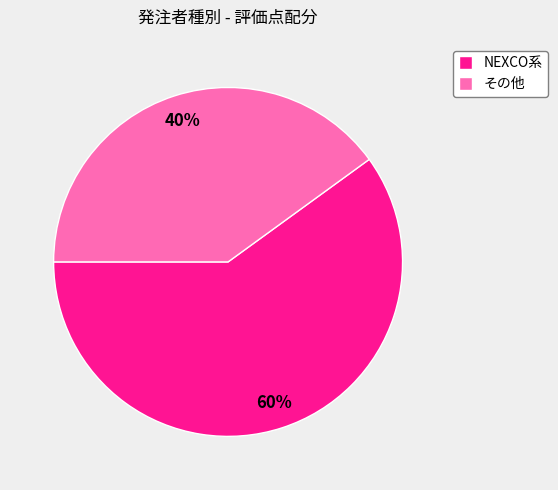

What is the ratio of the value at NEXCO系 to the value at その他?

1.5